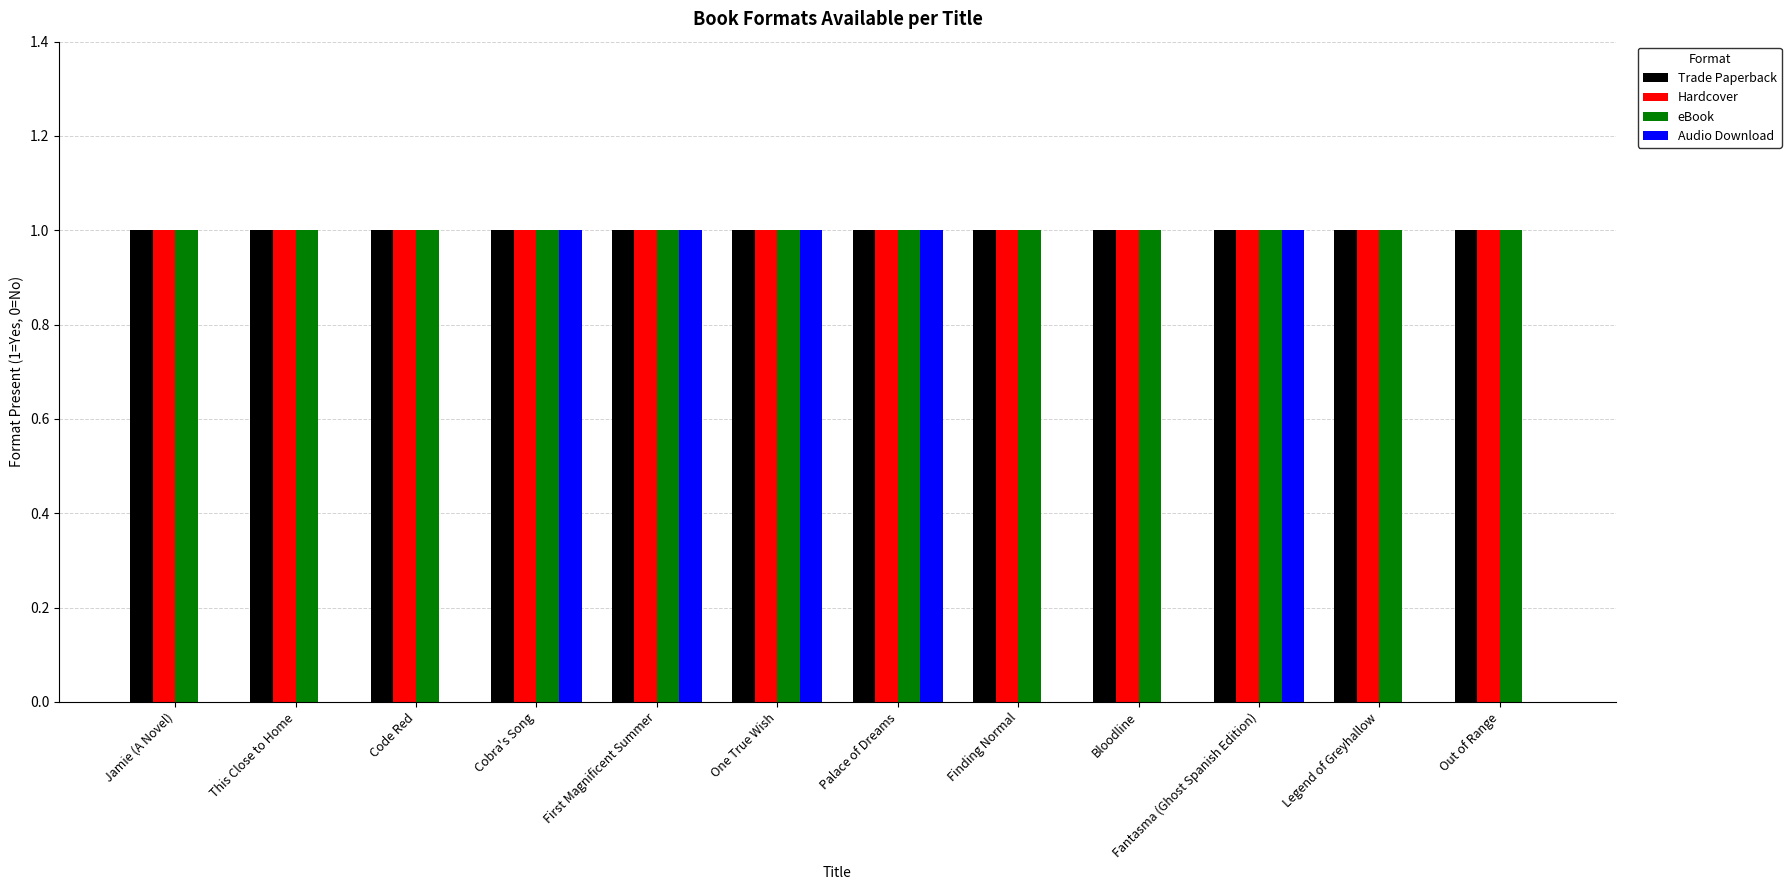

How many groups of bars are there?

12